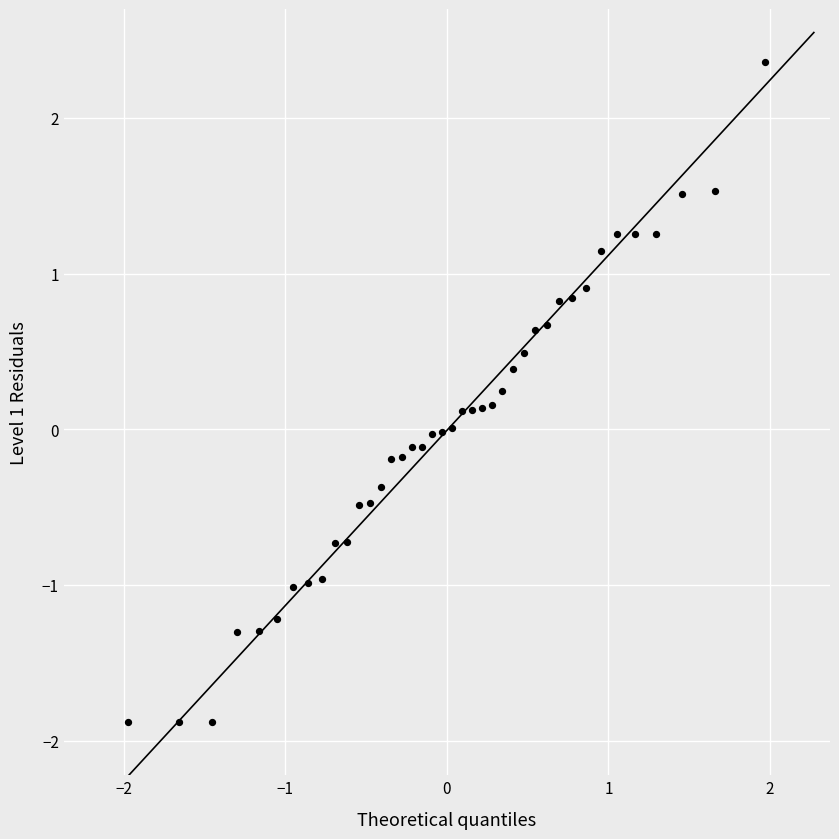

What is the range of Y values (max minus min)?

4.2